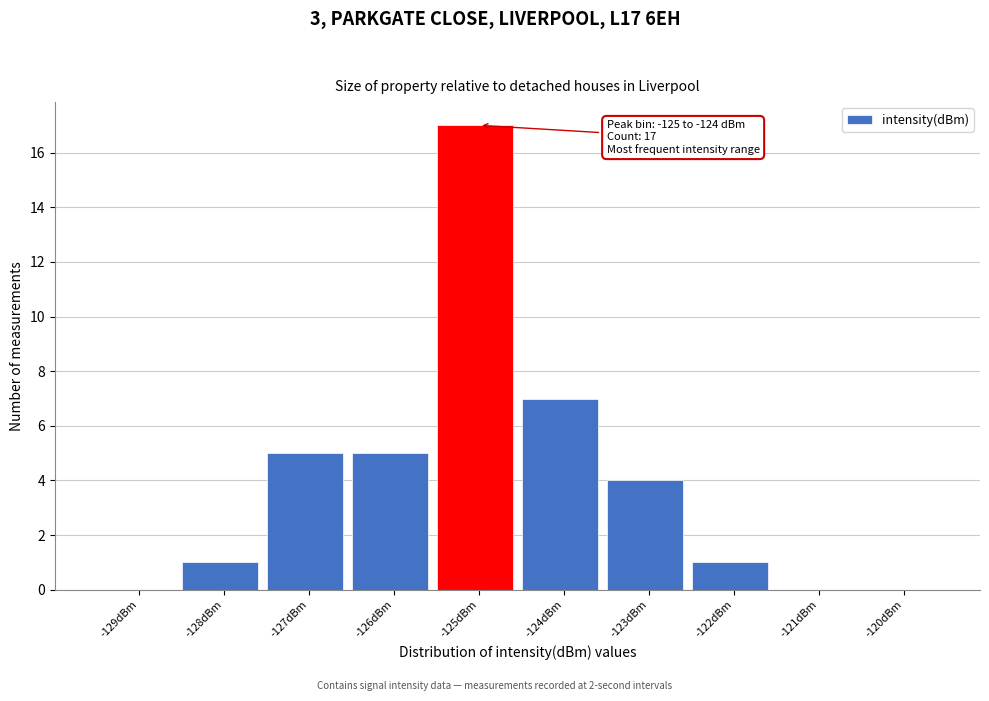

Reading left to right, list all the values displayed in this chart.

-129dBm=0	-128dBm=1	-127dBm=5	-126dBm=5	-125dBm=17	-124dBm=7	-123dBm=4	-122dBm=1	-121dBm=0	-120dBm=0